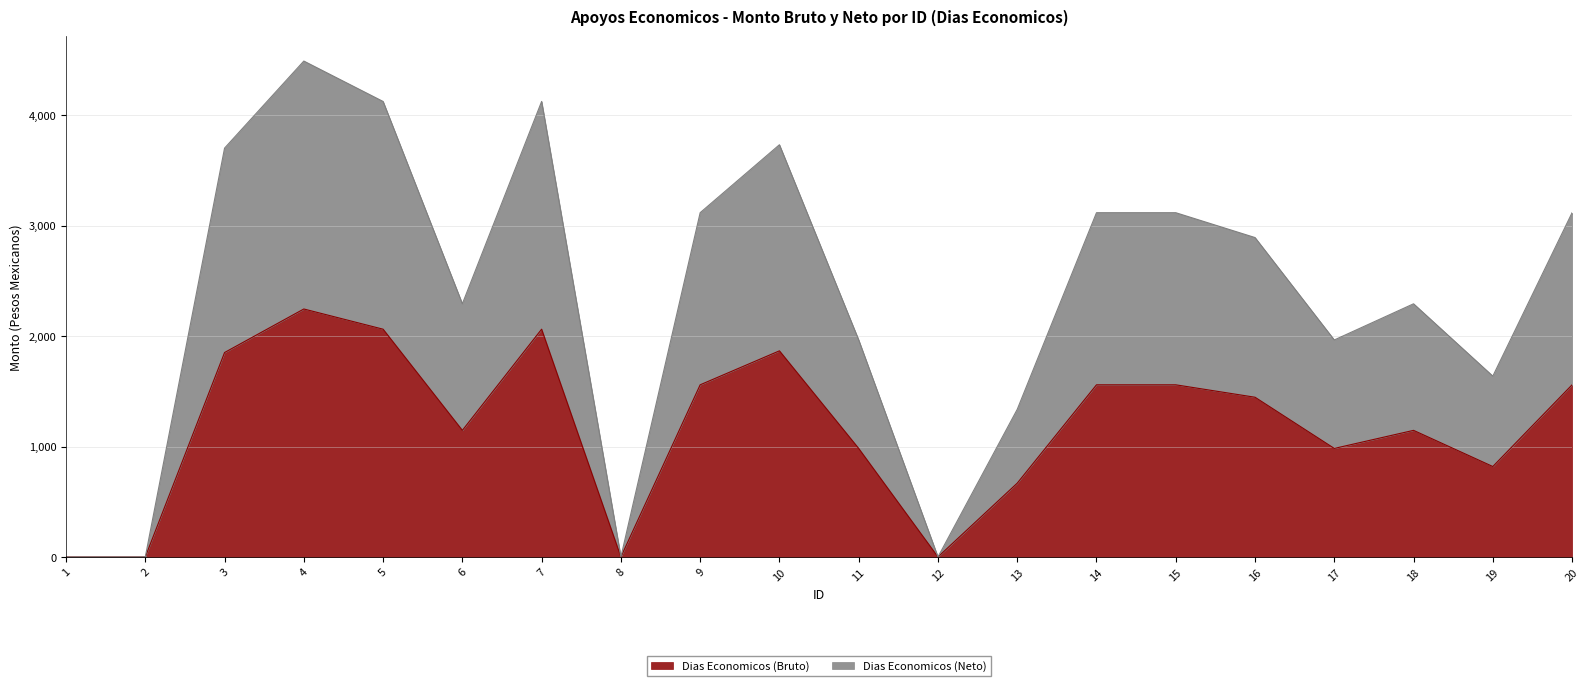

Rank the categories by Dias Economicos (Bruto) value from lowest to highest.

1, 2, 8, 12, 13, 19, 11, 17, 6, 18, 16, 9, 14, 15, 20, 3, 10, 5, 7, 4